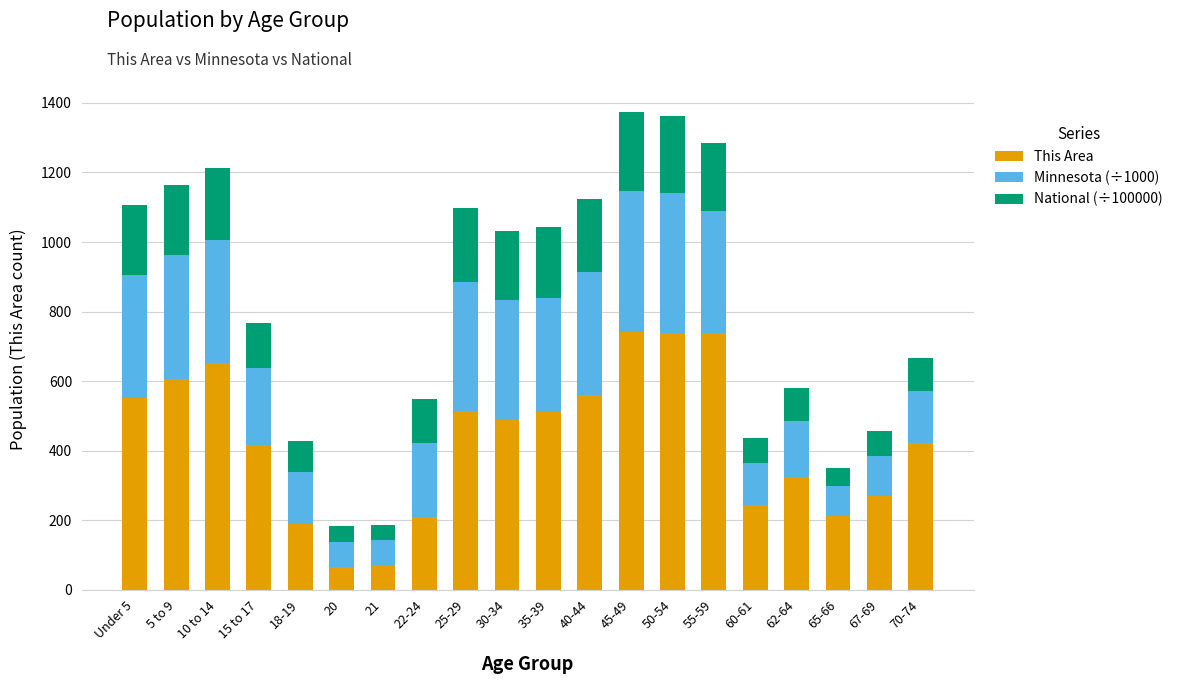

What is the lowest value of the This Area series?

65.0